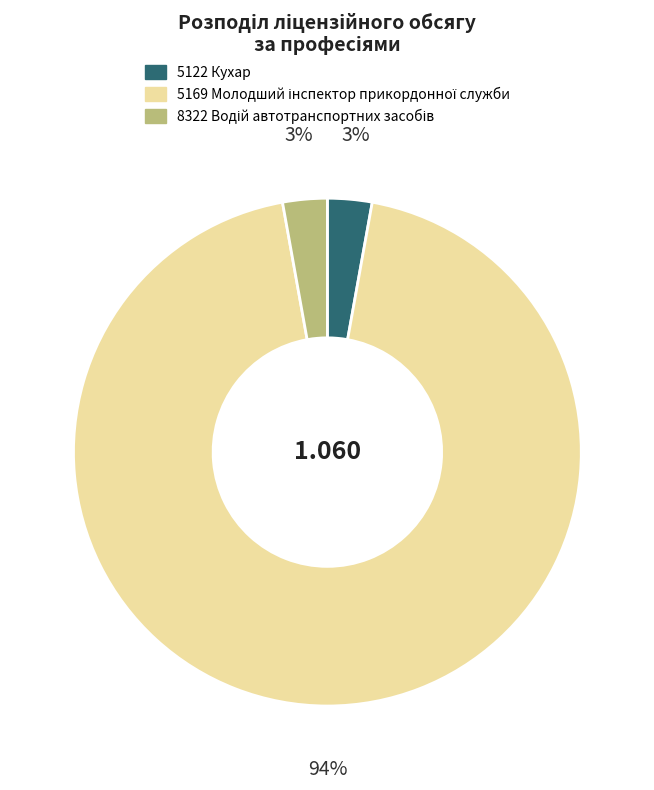

To the nearest percent, what percentage of the pie is 5122 Кухар?

3%